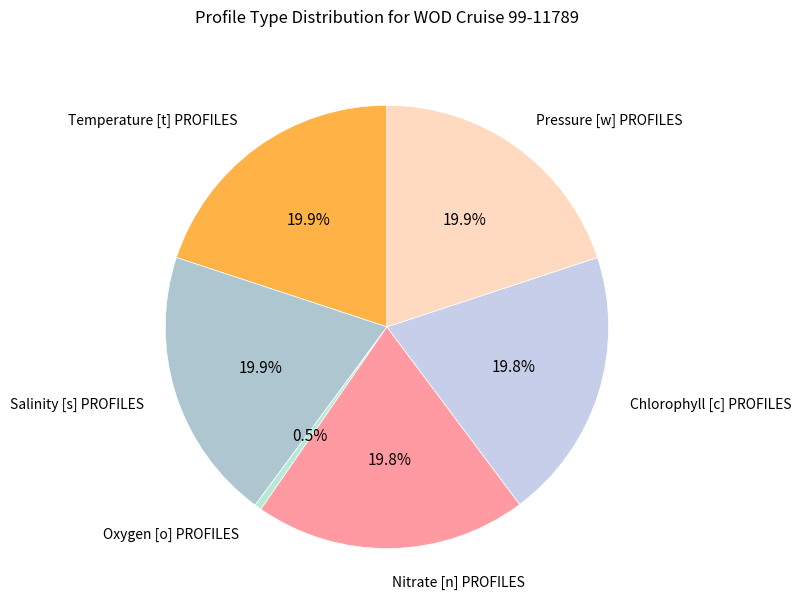

Which has a higher value, Oxygen [o] PROFILES or Chlorophyll [c] PROFILES?

Chlorophyll [c] PROFILES